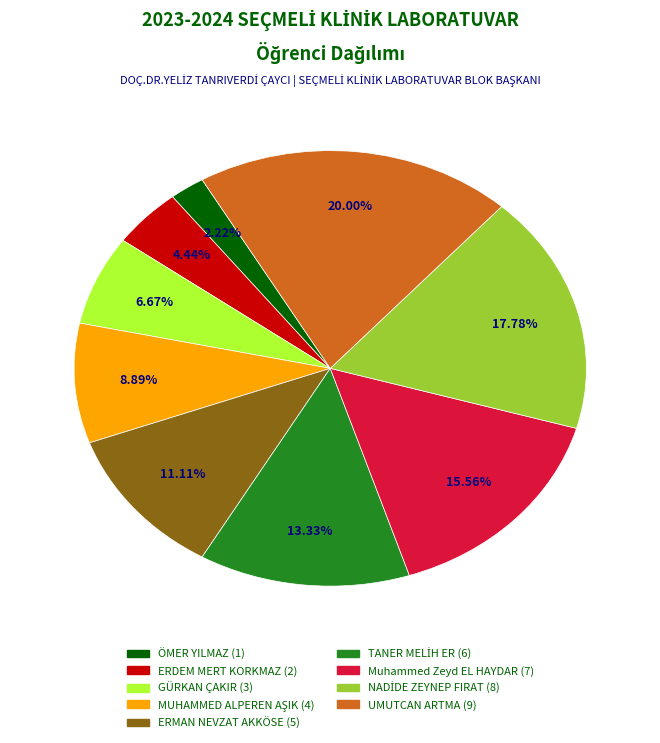

What percentage do UMUTCAN ARTMA and Muhammed Zeyd EL HAYDAR together represent?

35.6%